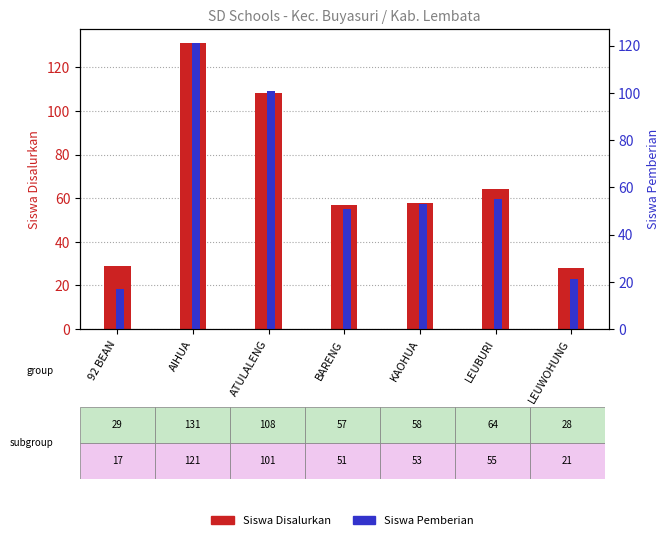

Which category has the highest value across all series?

AIHUA